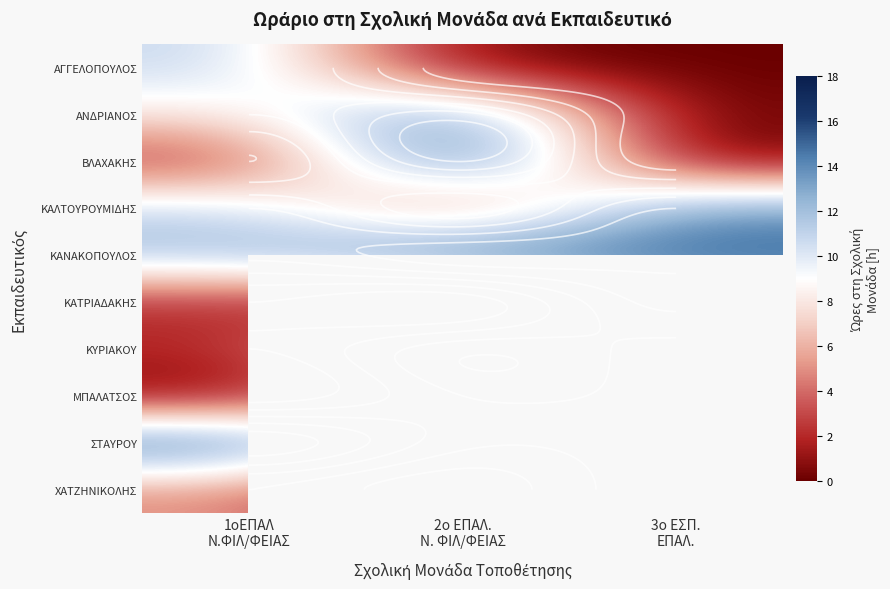

Count the number of data series in this chart.

10